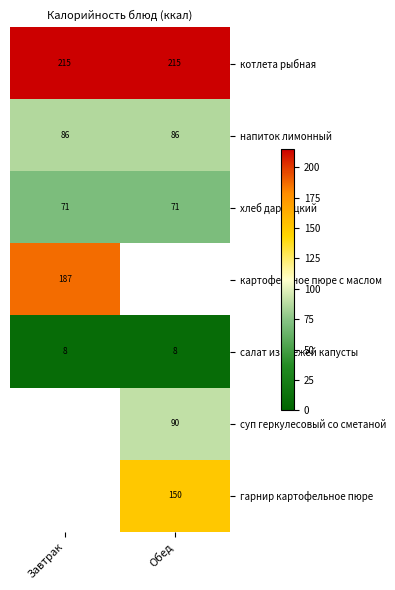

The котлета рыбная series shows 215 at Завтрак. True or false?

True